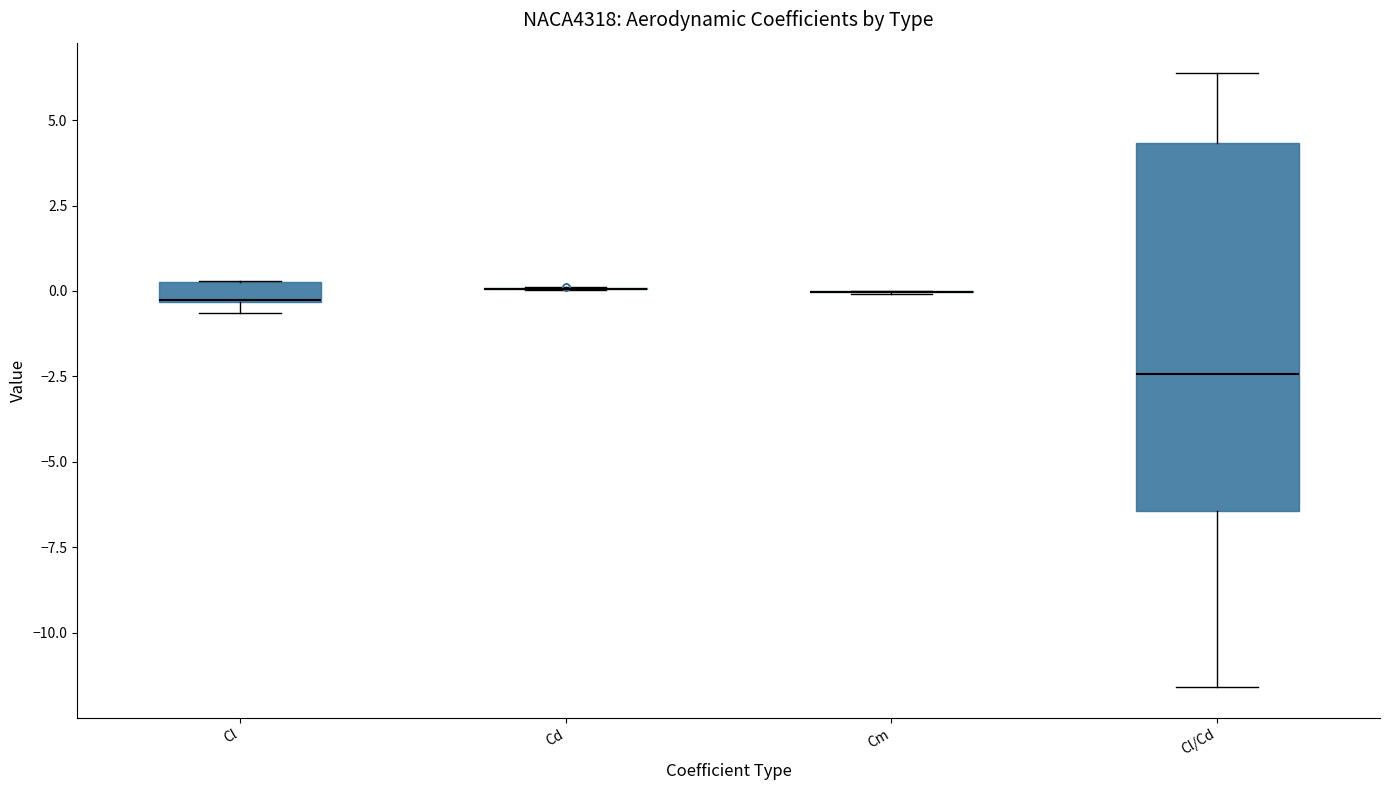

Which box is the tallest, from its lower edge to its upper edge?

Cl/Cd